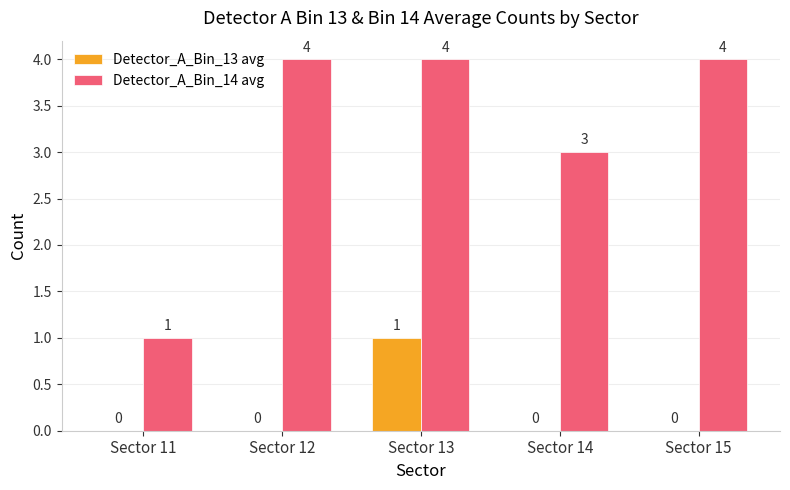

What is the sum of the Detector_A_Bin_14 avg values at Sector 13 and Sector 11?

5